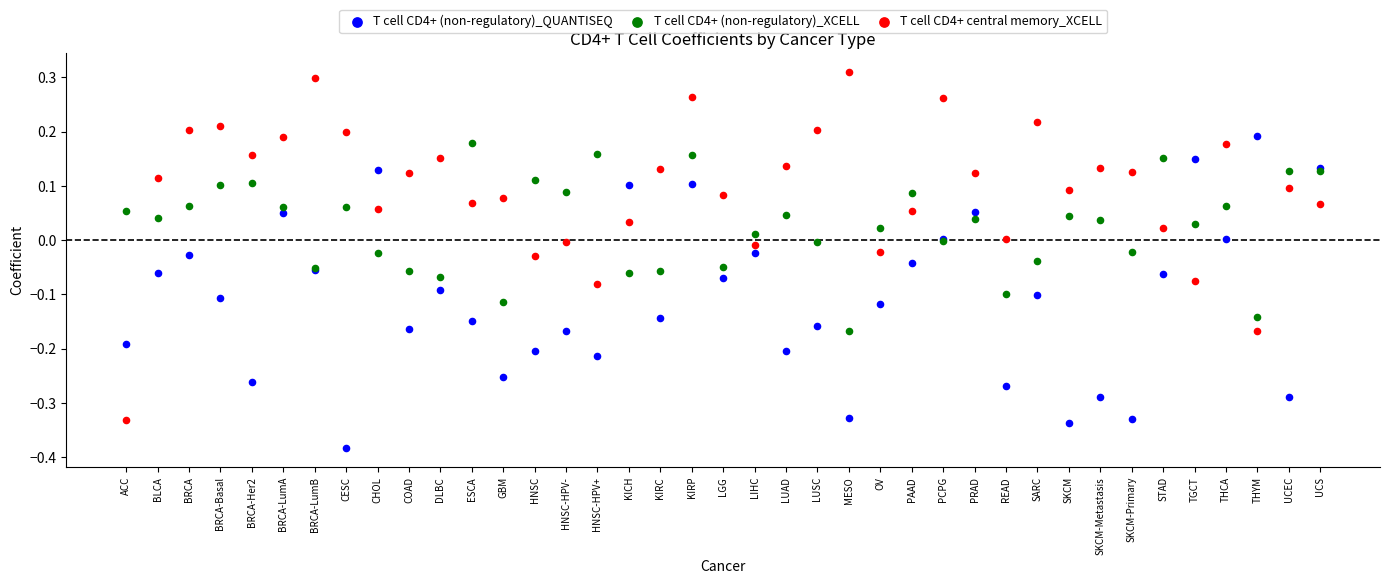

Which series contains the highest Y value?

T cell CD4+ central memory_XCELL